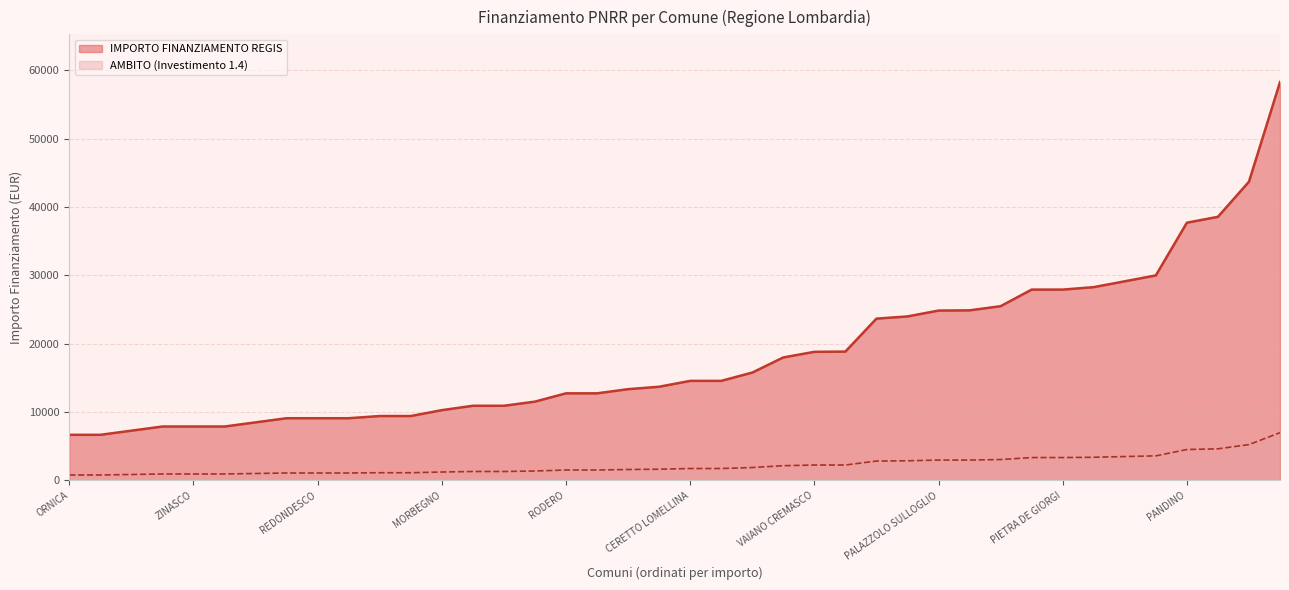

True or false: IMPORTO FINANZIAMENTO REGIS and AMBITO (Investimento 1.4) intersect in this chart.

False